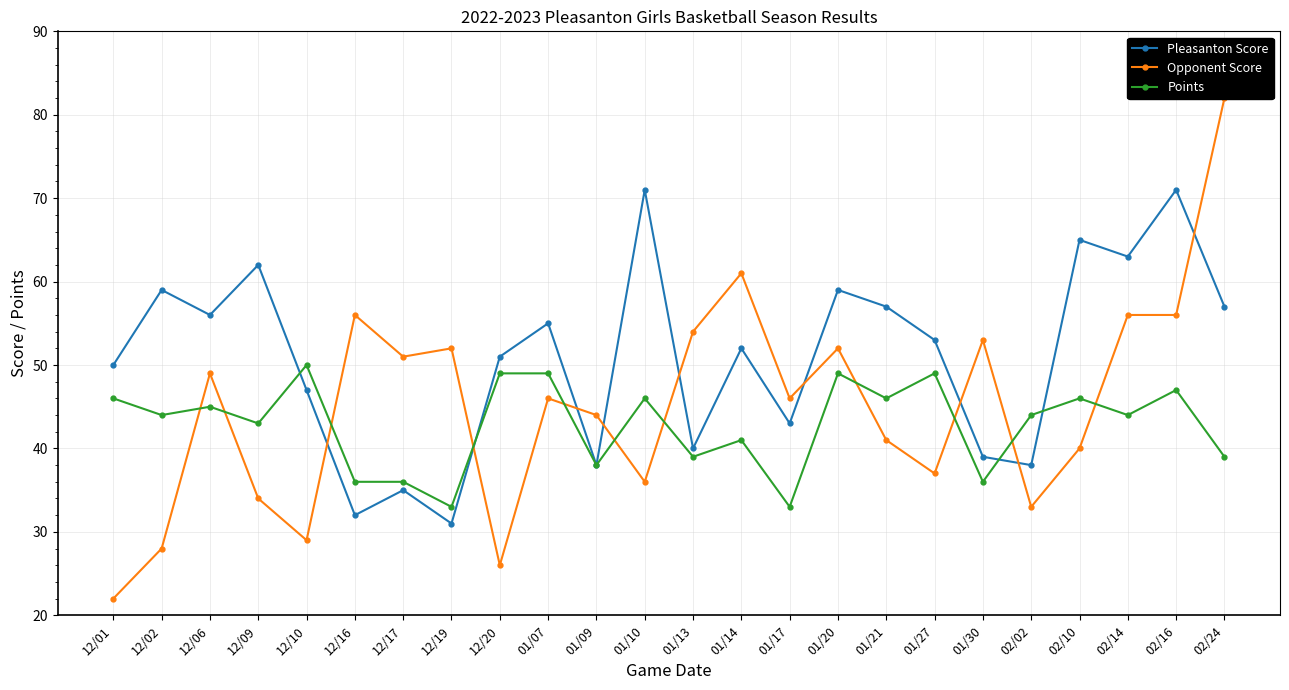

How many interior local valleys does the Opponent Score series have?

7